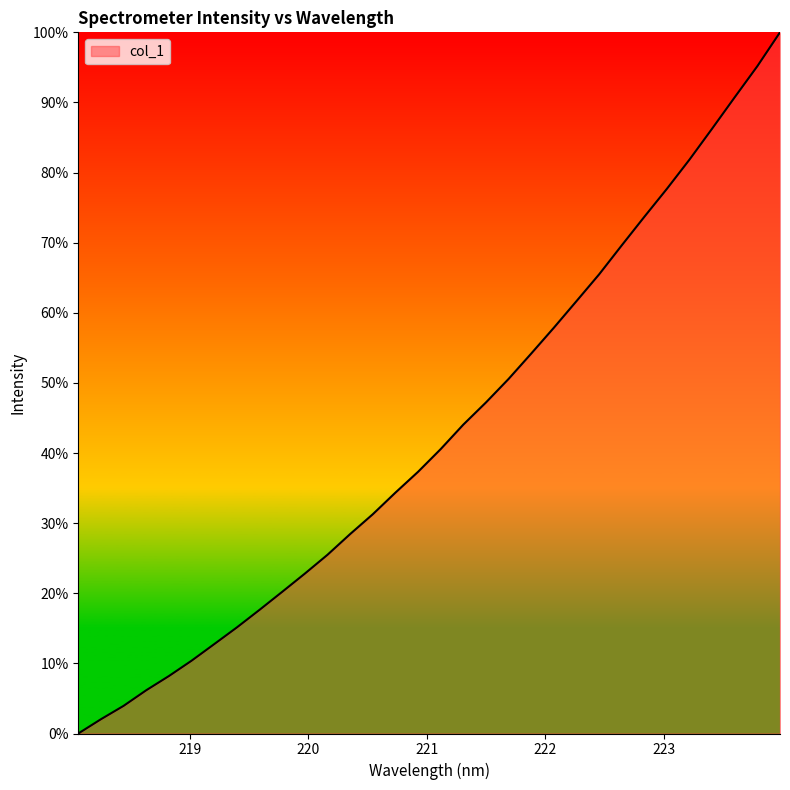

How many lines are shown in the chart?

1